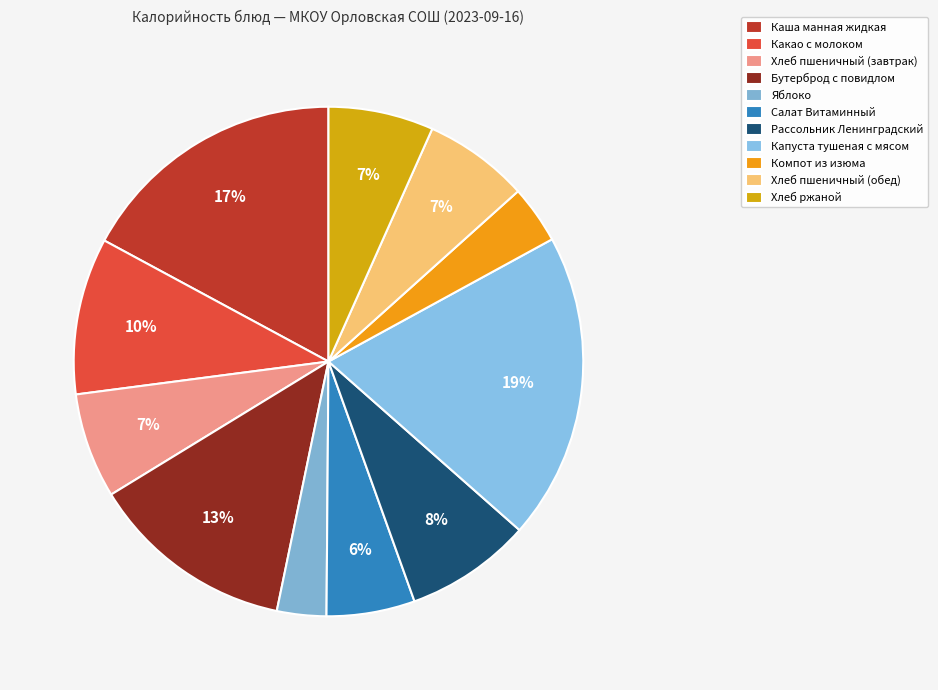

Combined, do Компот из изюма and Хлеб пшеничный (обед) account for over 50%?

No